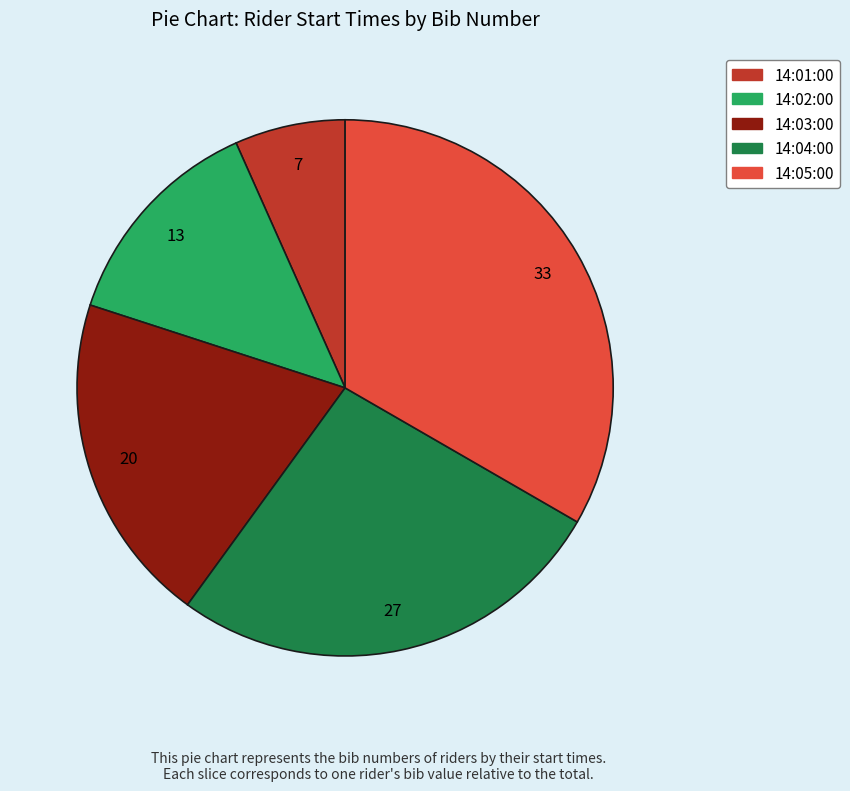

Between 14:03:00 and 14:01:00, which is larger?

14:03:00